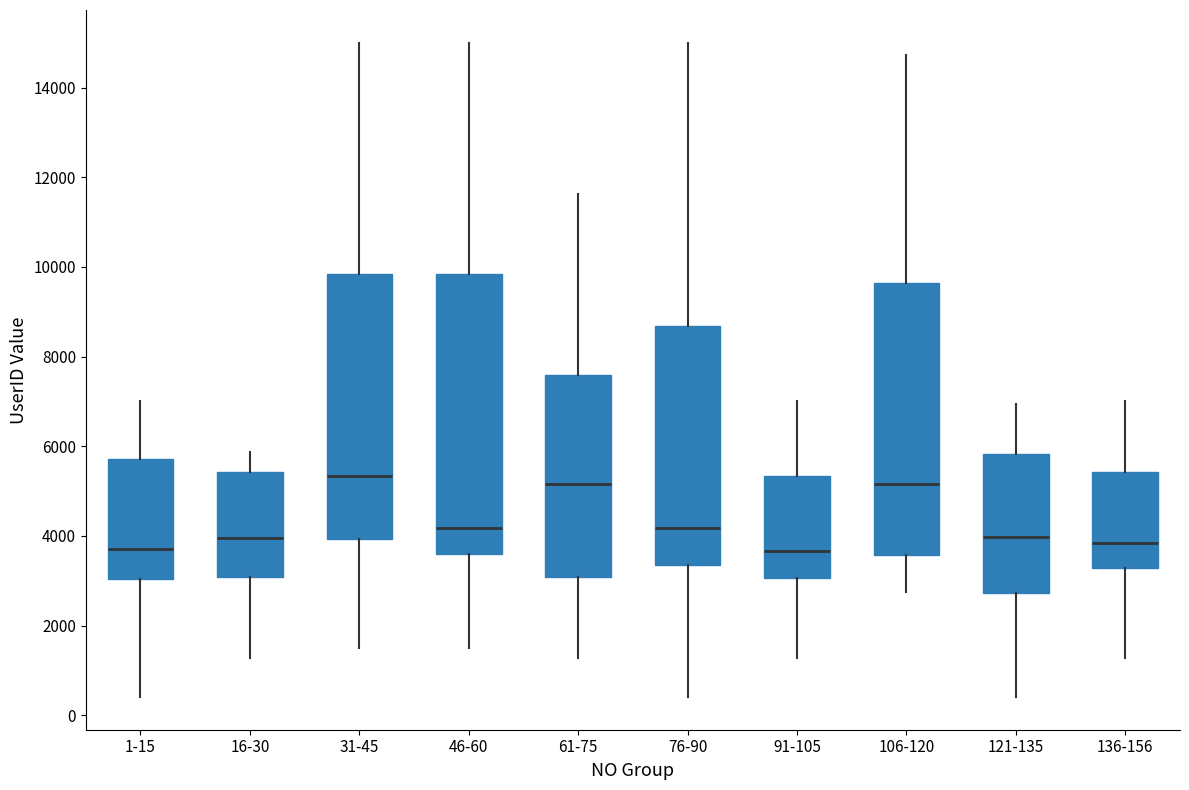

Reading left to right, read every box against the y-axis: the position of its median line, the range the box covers, and the ends of its whiskers. The values are not printed on the chart, so give them approximately, as read against the axis.

1-15: median 3800, box 3000 to 5800, whiskers 400 to 7000
16-30: median 4000, box 3000 to 5400, whiskers 1200 to 5800
31-45: median 5400, box 4000 to 9800, whiskers 1600 to 15000
46-60: median 4200, box 3600 to 9800, whiskers 1600 to 15000
61-75: median 5200, box 3000 to 7600, whiskers 1200 to 11600
76-90: median 4200, box 3400 to 8600, whiskers 400 to 15000
91-105: median 3600, box 3000 to 5400, whiskers 1200 to 7000
106-120: median 5200, box 3600 to 9600, whiskers 2800 to 14800
121-135: median 4000, box 2800 to 5800, whiskers 400 to 7000
136-156: median 3800, box 3200 to 5400, whiskers 1200 to 7000